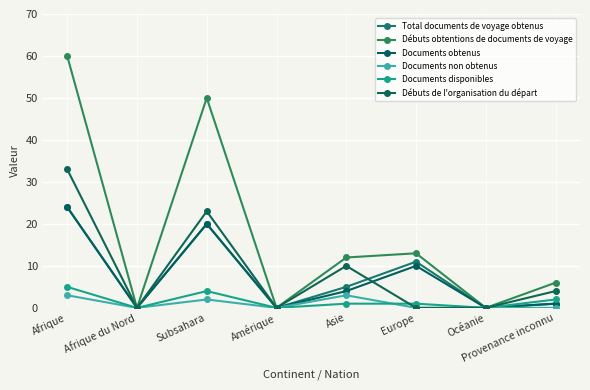

At which category does Documents disponibles reach its first local peak?

Subsahara